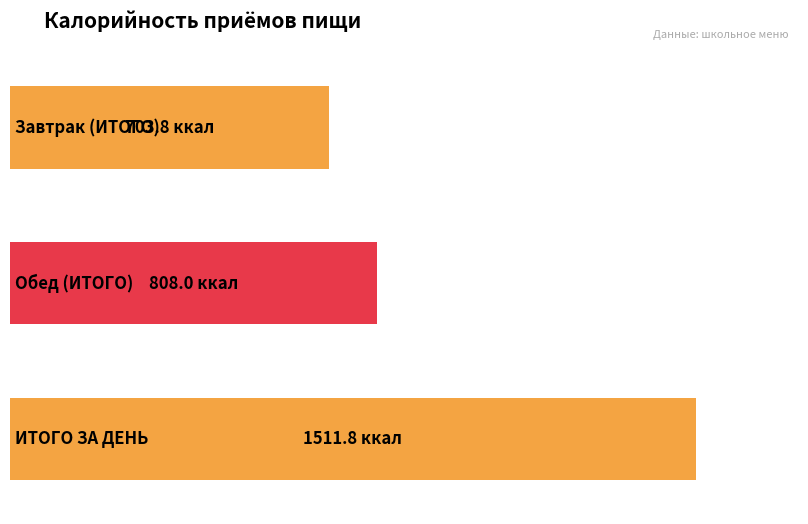

Reading left to right, what are all the values shown in this chart?

Завтрак (ИТОГО)=703.8	Обед (ИТОГО)=808.0	ИТОГО ЗА ДЕНЬ=1511.8